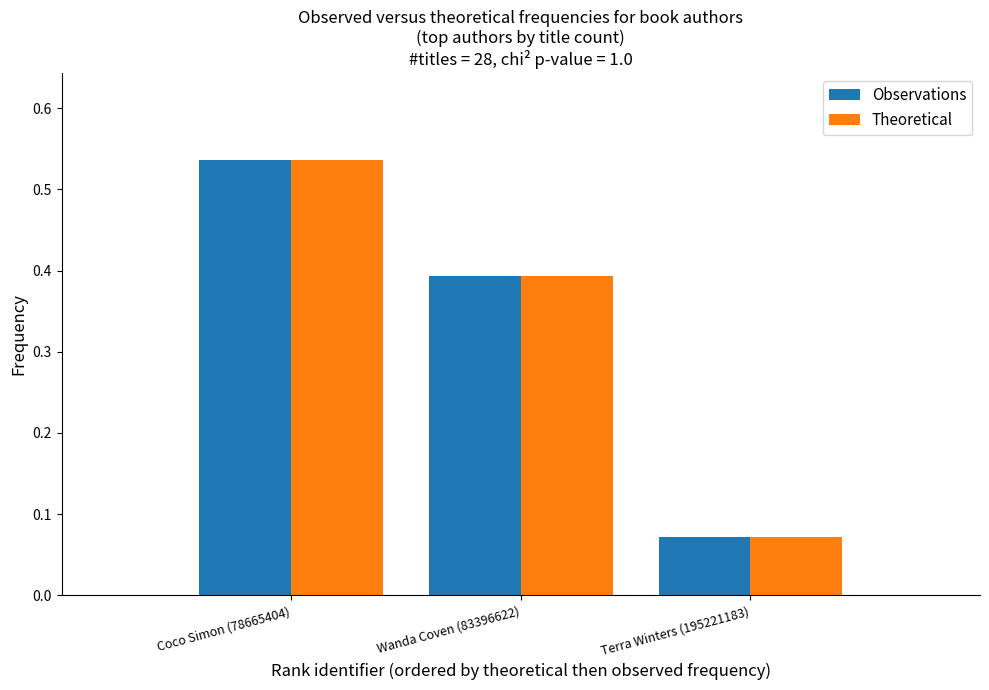

What is the label of the 3rd bar from the right?

Coco Simon (78665404)